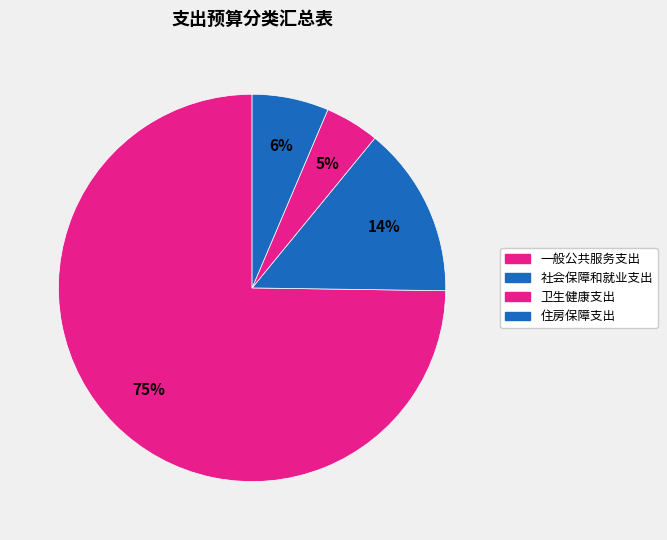

What percentage do 一般公共服务支出 and 社会保障和就业支出 together represent?

89.1%